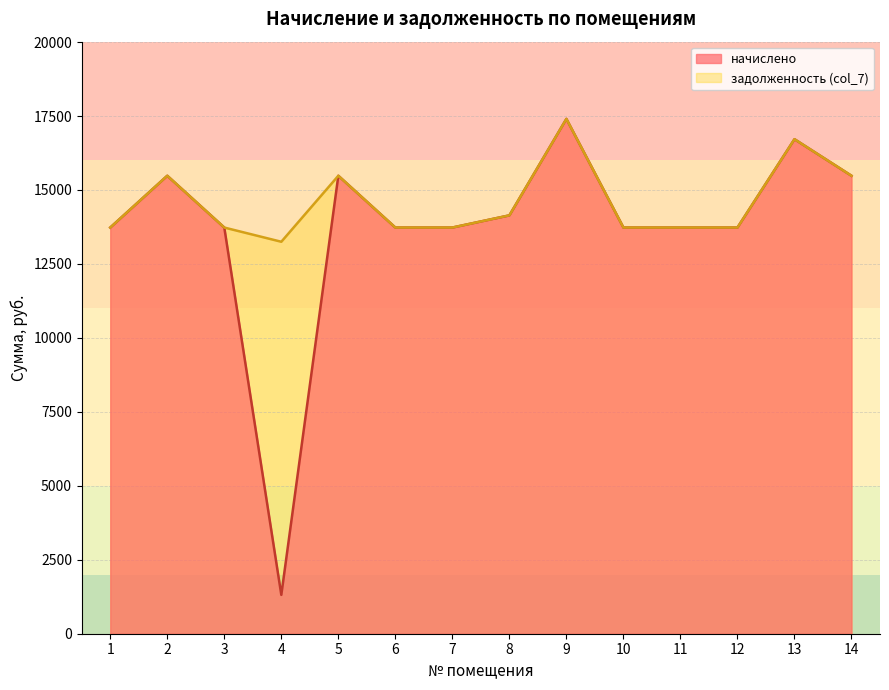

What is the sum of the начислено values at 9 and 3?

31133.7